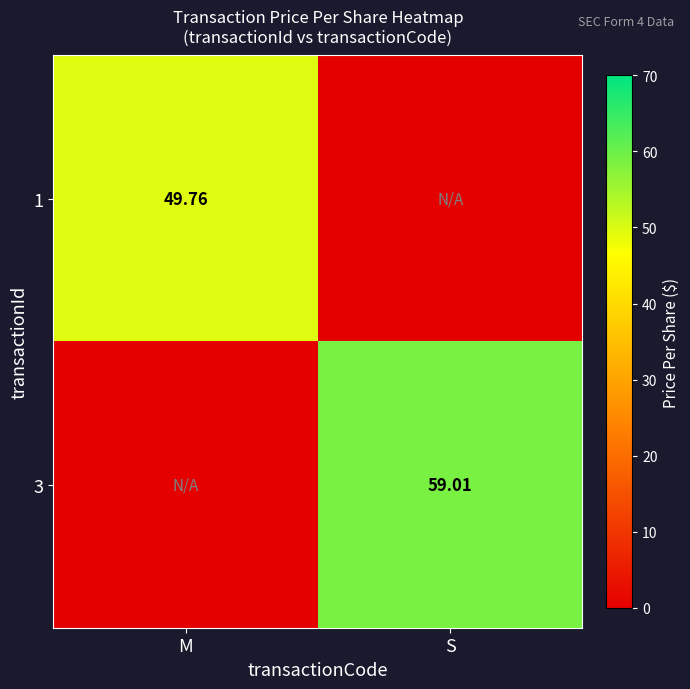

Is the value of 3 at S greater than the value of 1 at M?

Yes